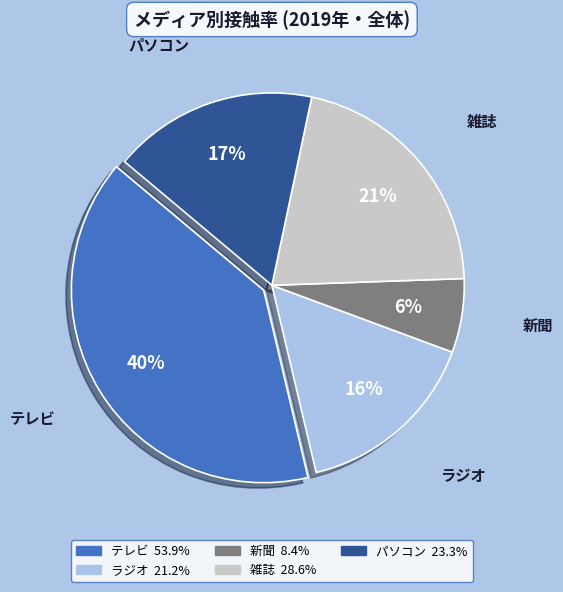

To the nearest percent, what is the difference between the 新聞 and 雑誌 slice percentages?

15%